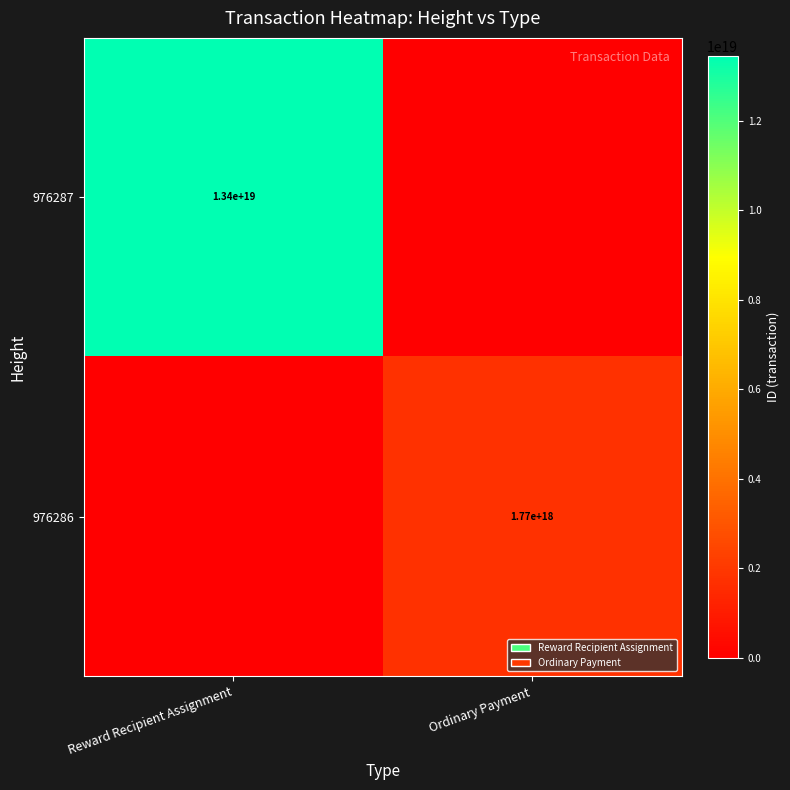

What is the spread (max minus min) of values at Ordinary Payment?

1773849306205370368